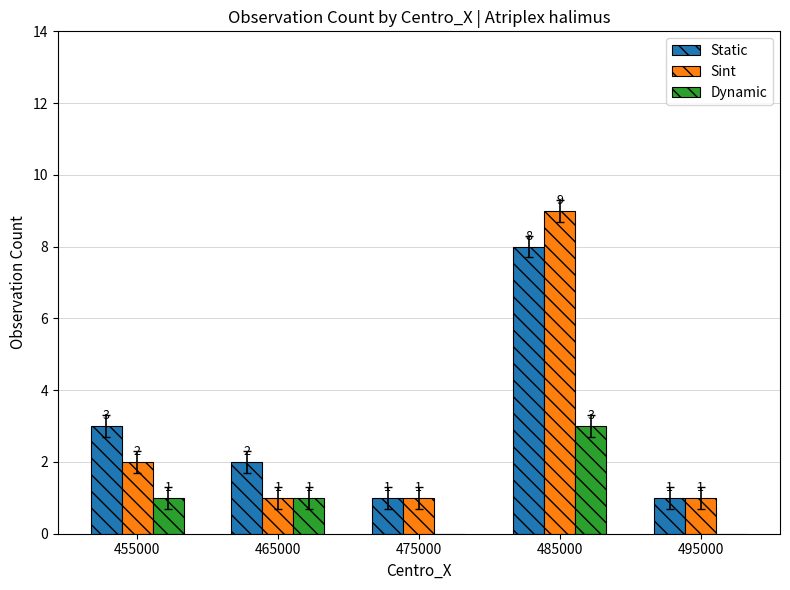

How many groups of bars are there?

5